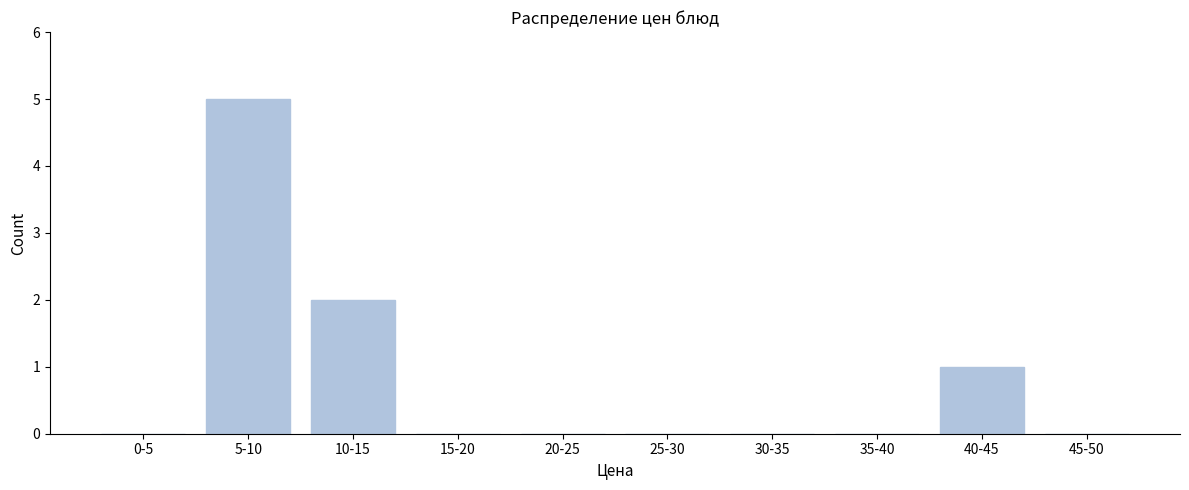

Reading right to left, extract all data points from this chart.

45-50=0	40-45=1	35-40=0	30-35=0	25-30=0	20-25=0	15-20=0	10-15=2	5-10=5	0-5=0